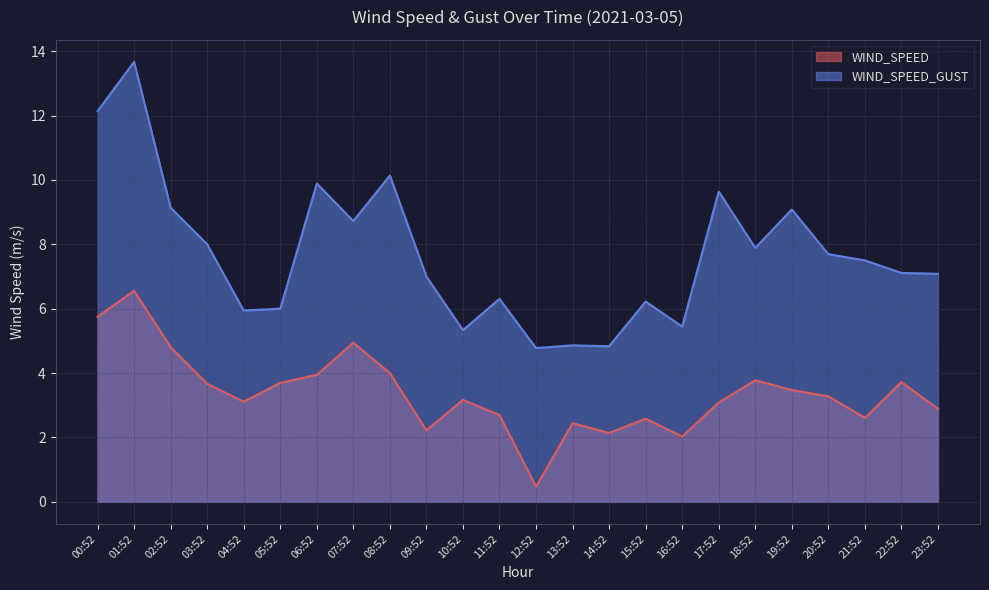

Which series has the largest total across all categories?

WIND_SPEED_GUST